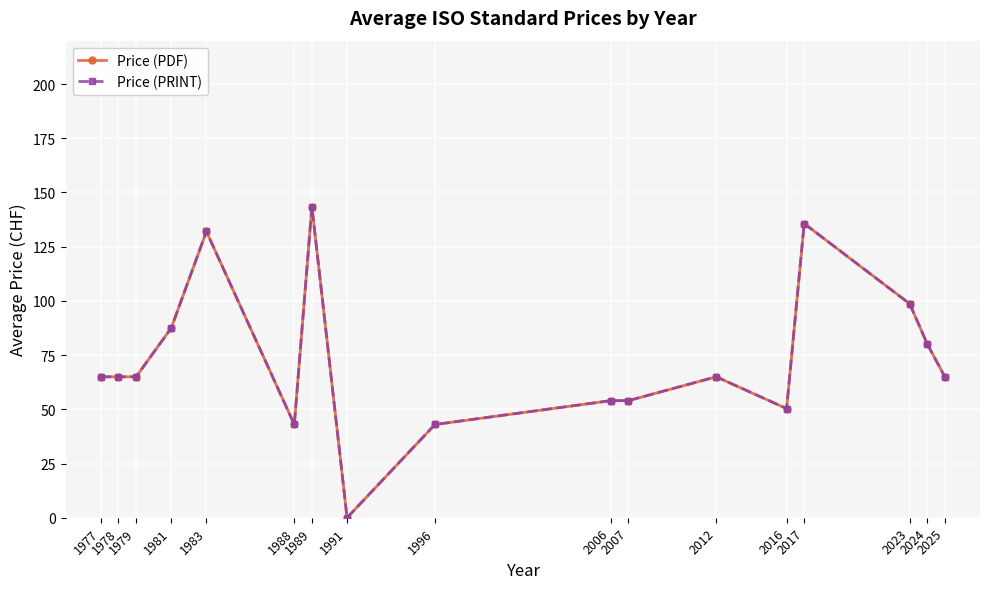

At which category is the sum across all series the highest?

1989